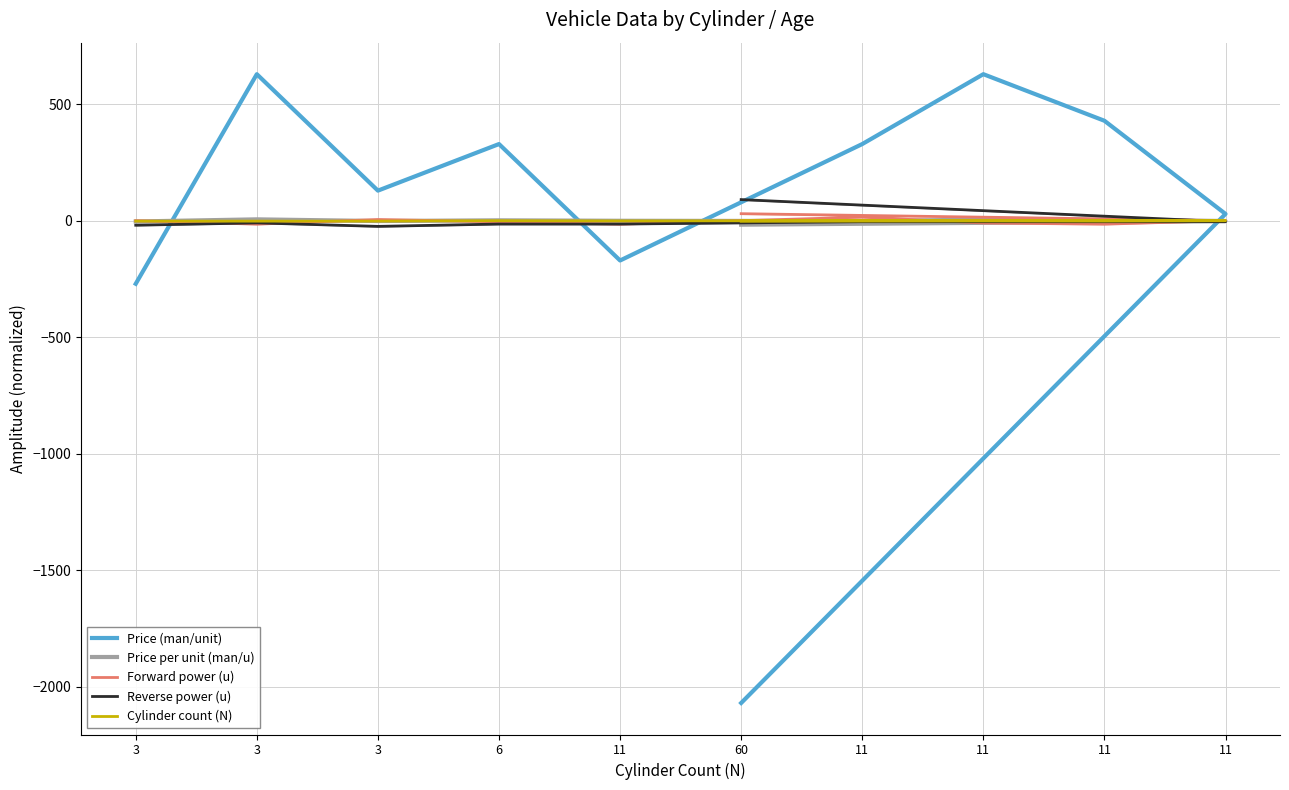

At which label does Cylinder count (N) reach its minimum?

3